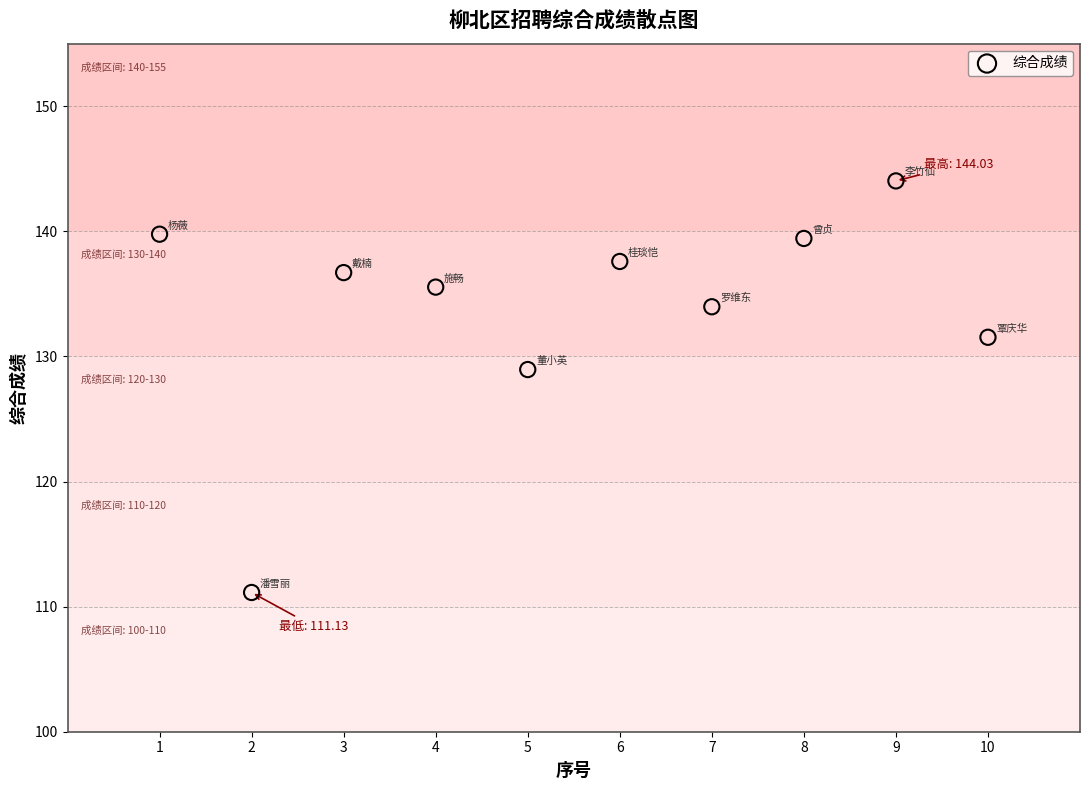

What is the range of X values (max minus min)?

9.0